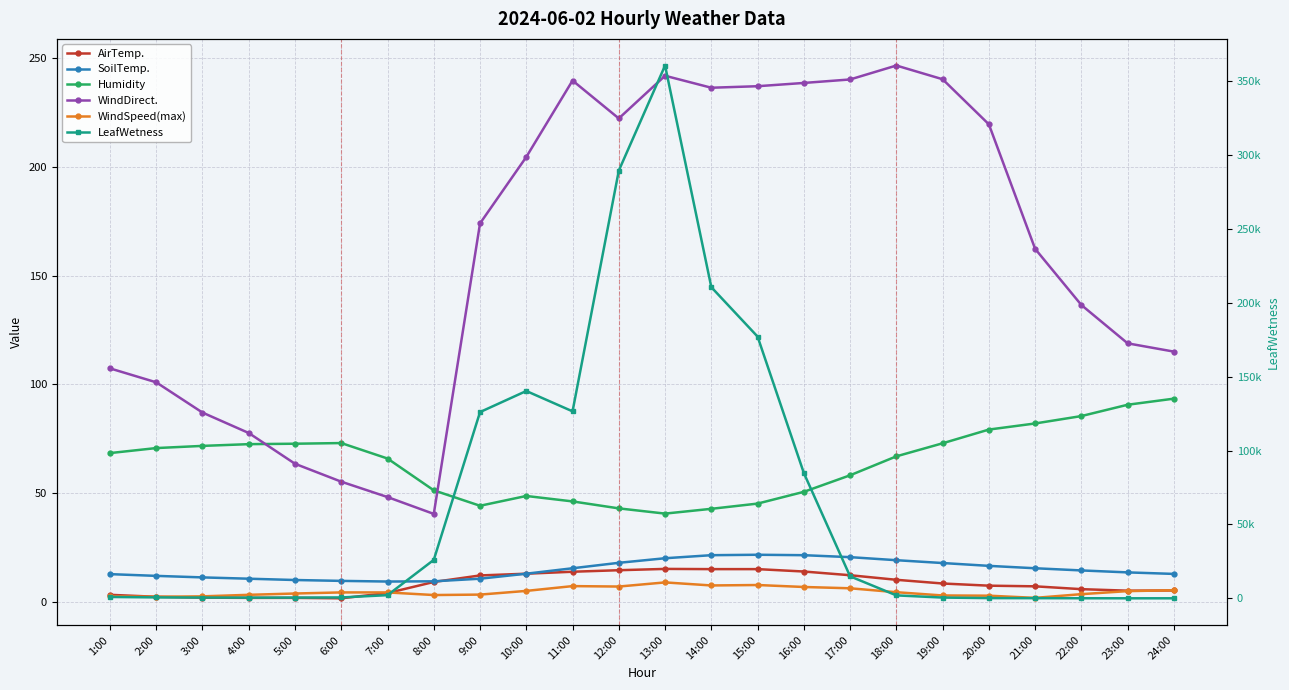

At how many categories does at least one series exceed 274197?

2